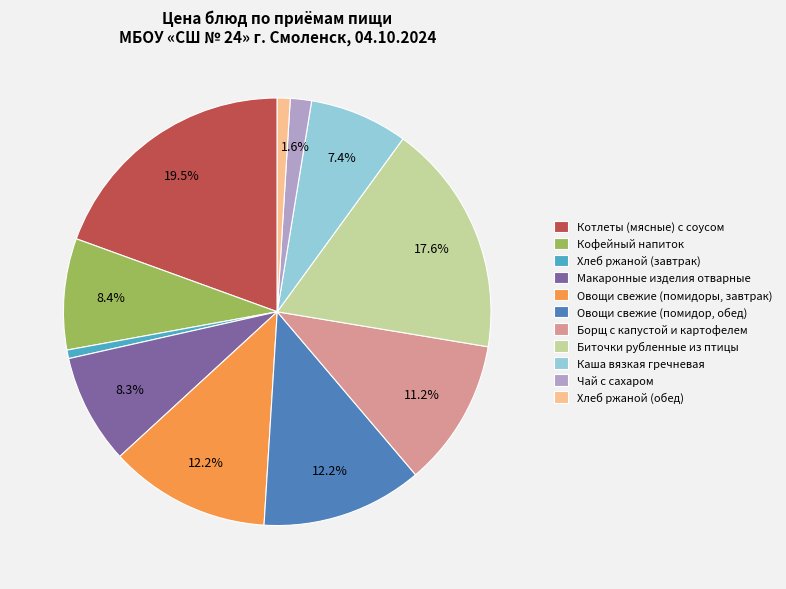

What is the ratio of the value at Овощи свежие (помидор, обед) to the value at Макаронные изделия отварные?

1.5